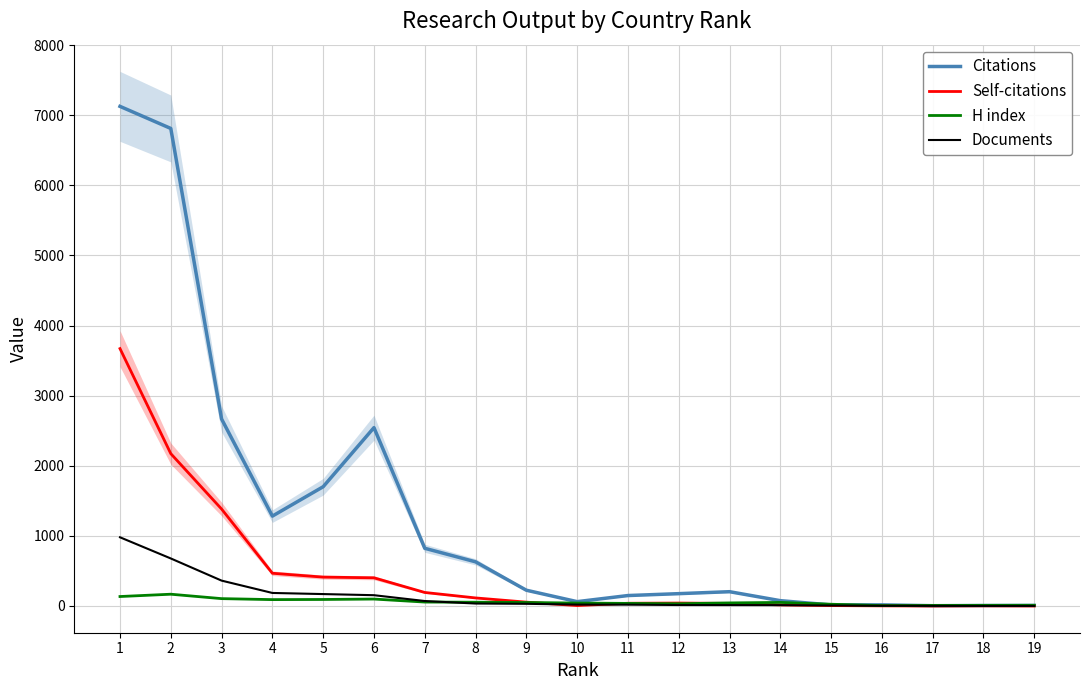

What is the total value across all series at 3?

4517